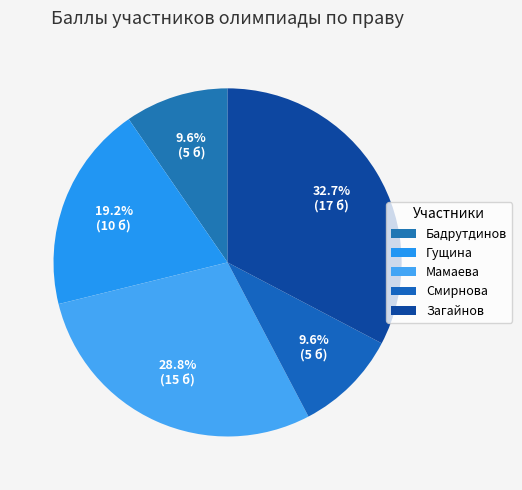

Count the number of slices in the pie.

5